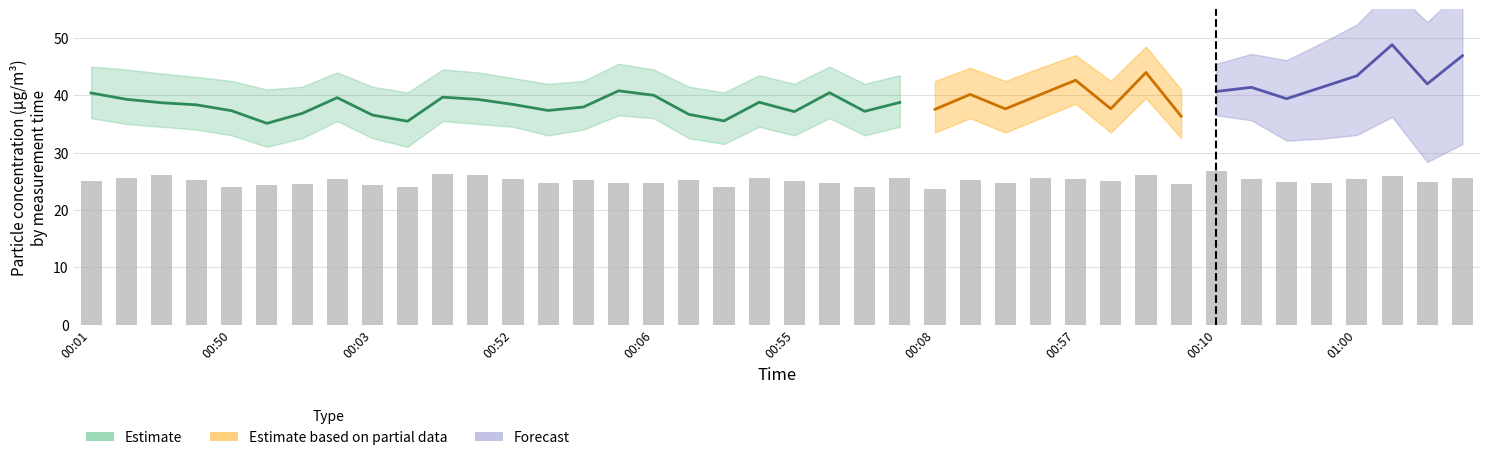

Are the bars horizontal?

No